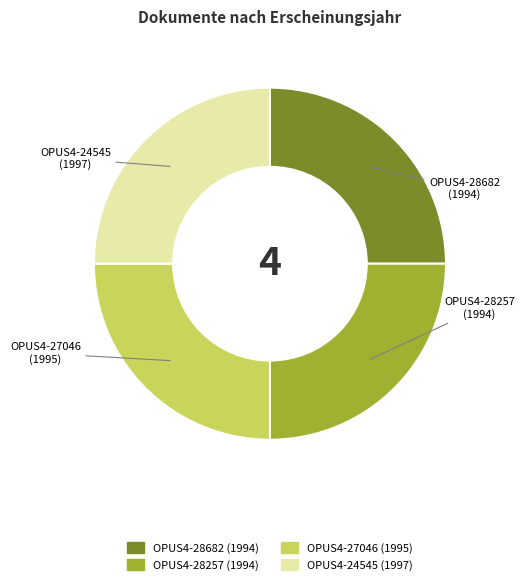

Approximately how many times larger is the value at OPUS4-24545 compared to OPUS4-28682?

1.0